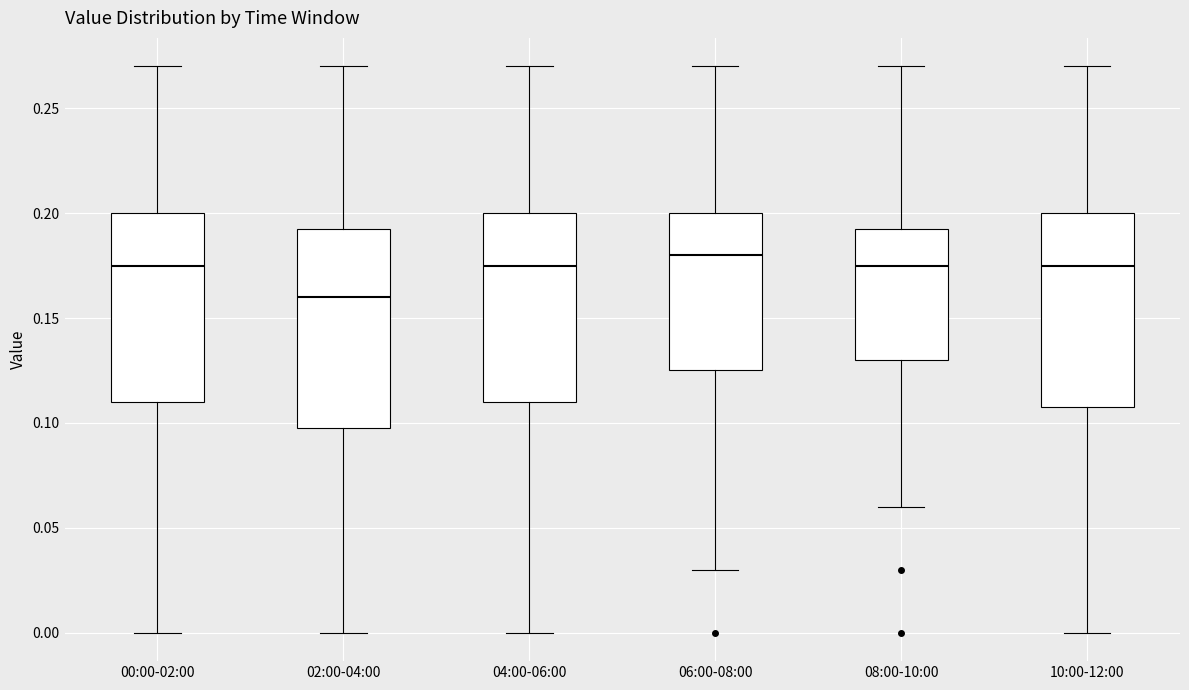

Which box's median line is the lowest?

02:00-04:00